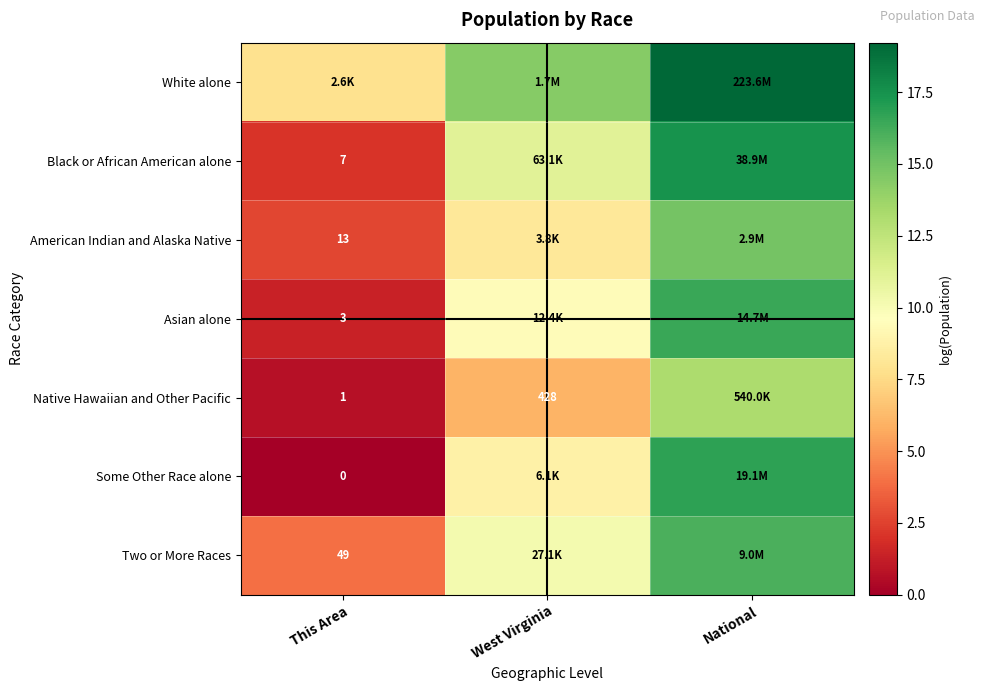

Where is Two or More Races nearest to the value 9?

West Virginia